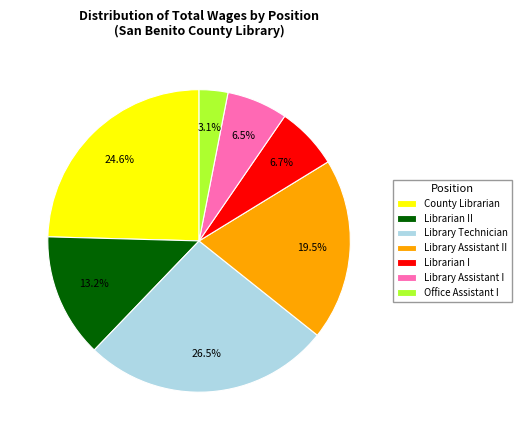

Is the sum of County Librarian and Library Technician greater than half?

Yes